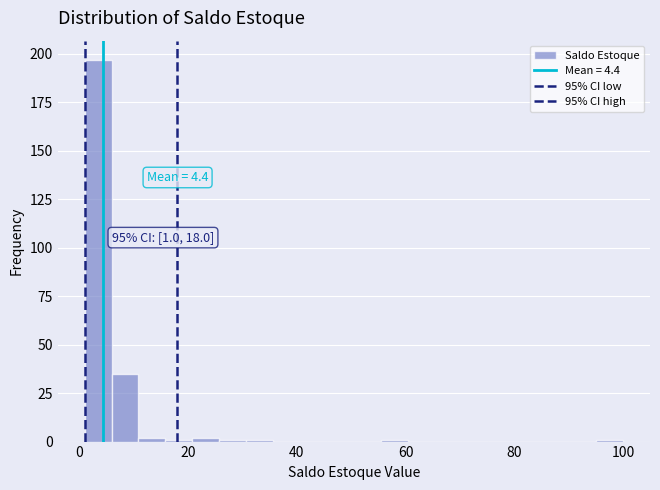

Read against the x-axis, roughly where is the centre of the tallest bar?

4